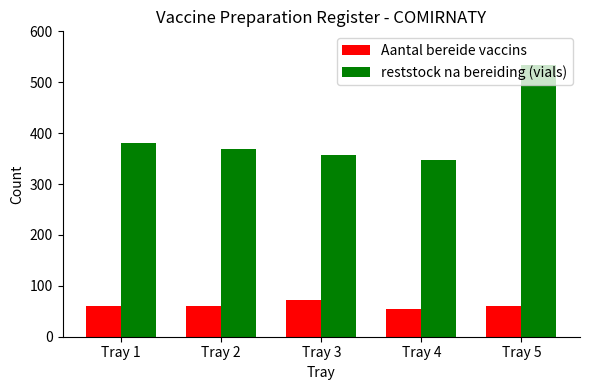

What are all the series names shown in the legend?

Aantal bereide vaccins, reststock na bereiding (vials)